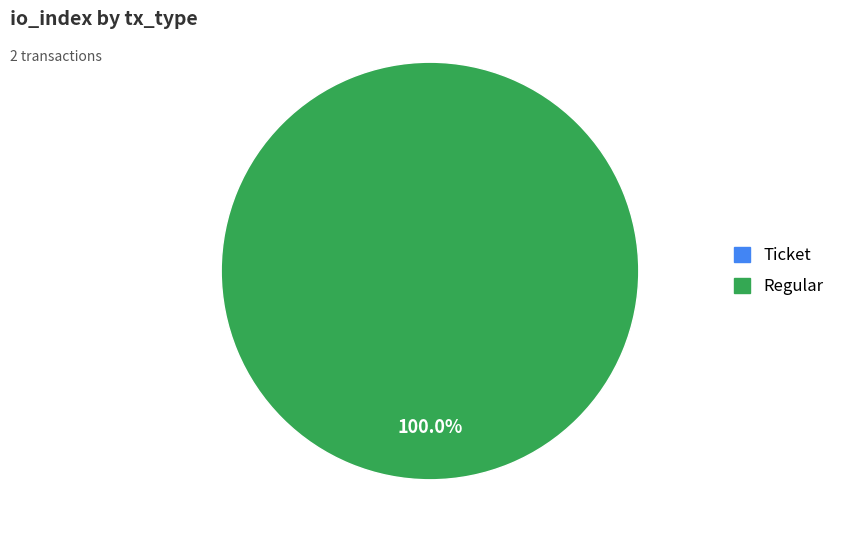

Is there a majority slice in this chart?

Yes